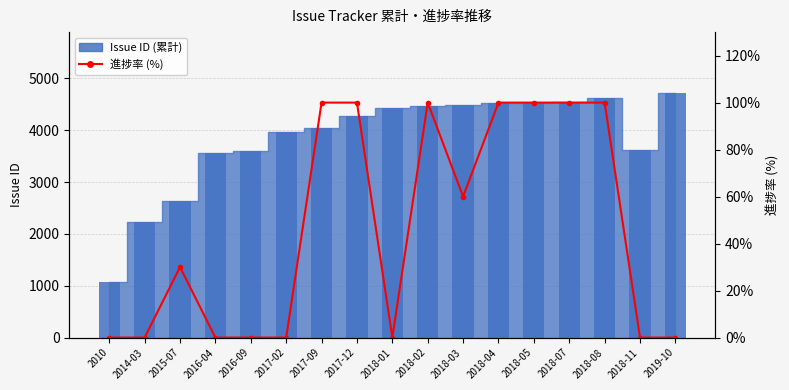

Is it true that the value at 2018-04 is 100?

True